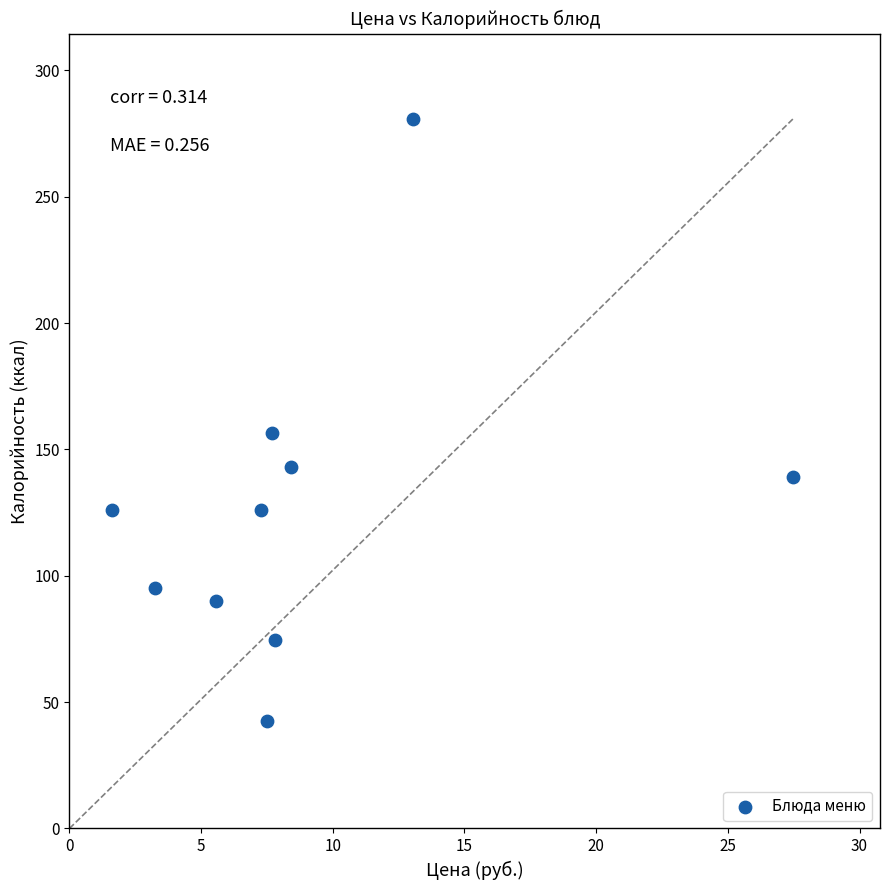

What Y value in the scatter plot is closest to 161?

156.7